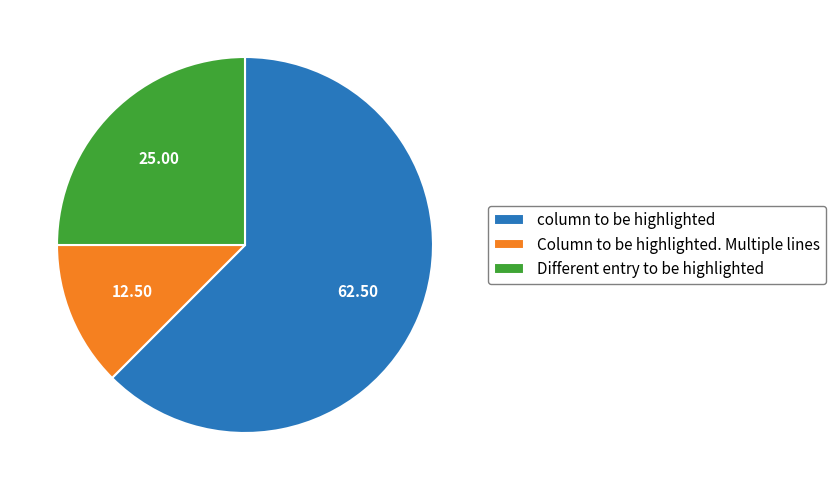

Rank the categories by value from highest to lowest.

column to be highlighted, Different entry to be highlighted, Column to be highlighted. Multiple lines